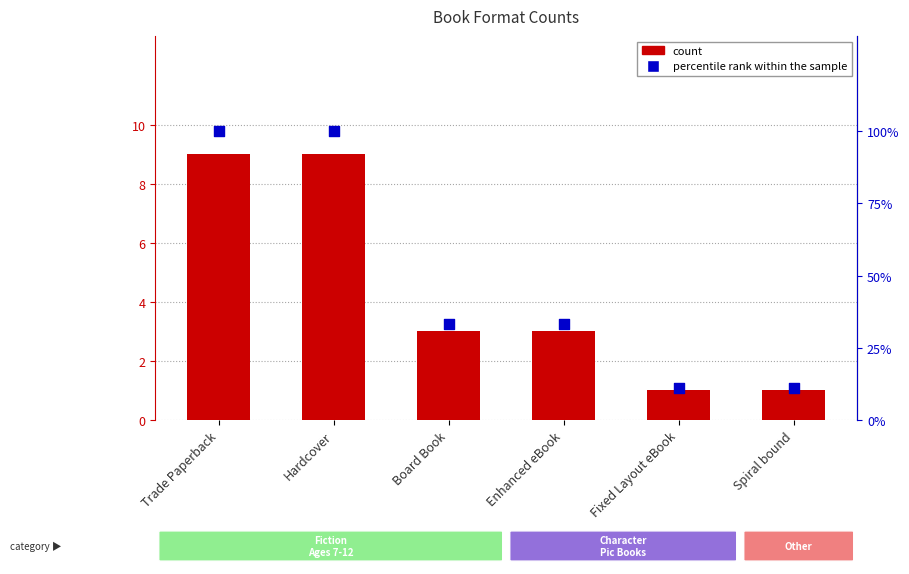

Which series has the widest spread of Y values?

percentile rank within the sample